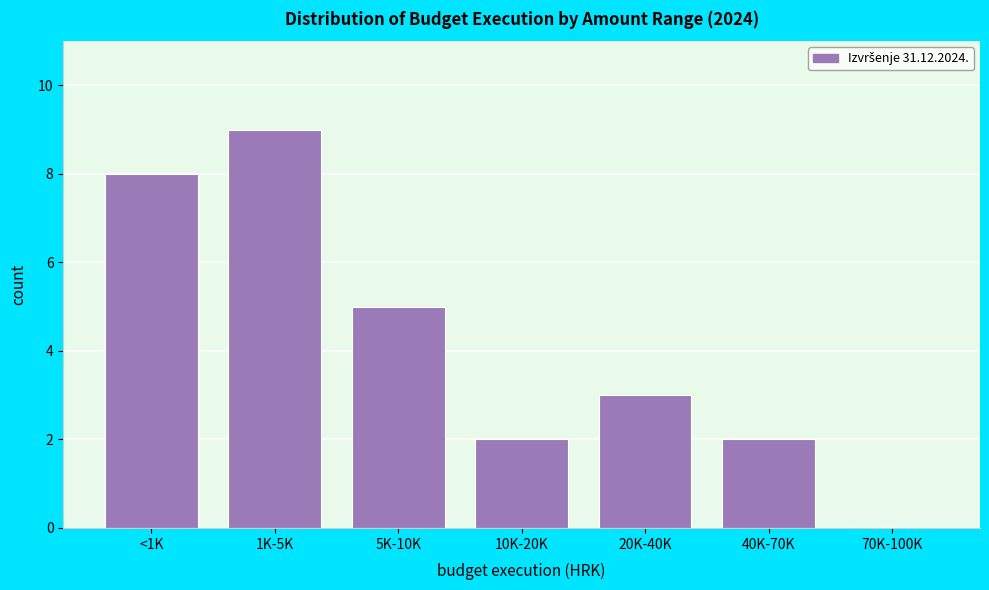

Reading right to left, list all the values displayed in this chart.

70K-100K=0	40K-70K=2	20K-40K=3	10K-20K=2	5K-10K=5	1K-5K=9	<1K=8